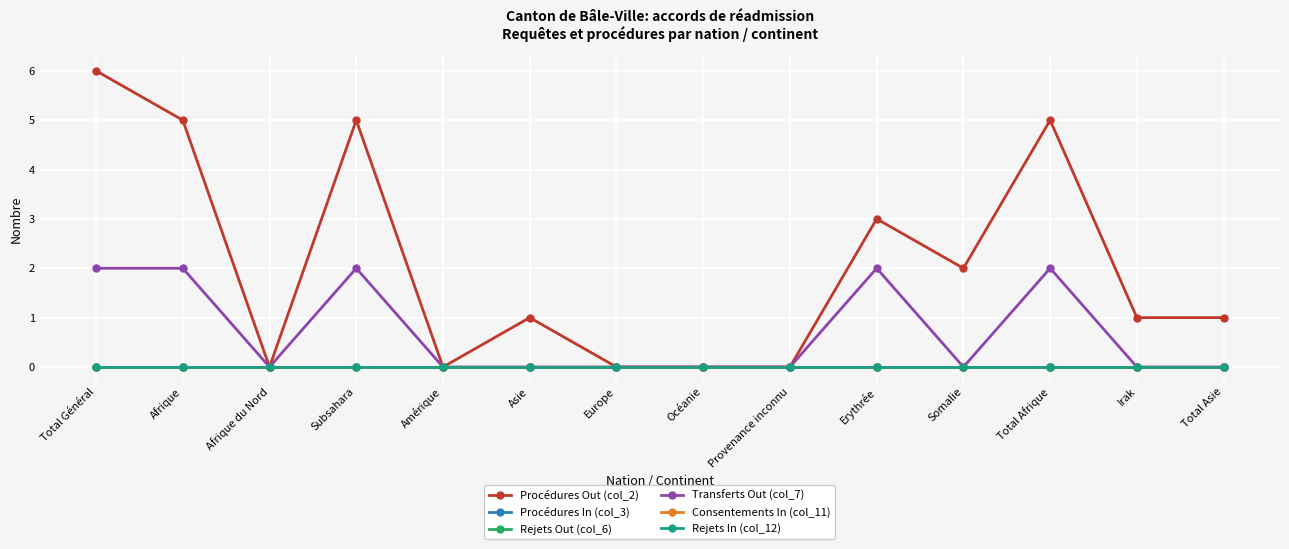

Does the chart have visible grid lines?

Yes